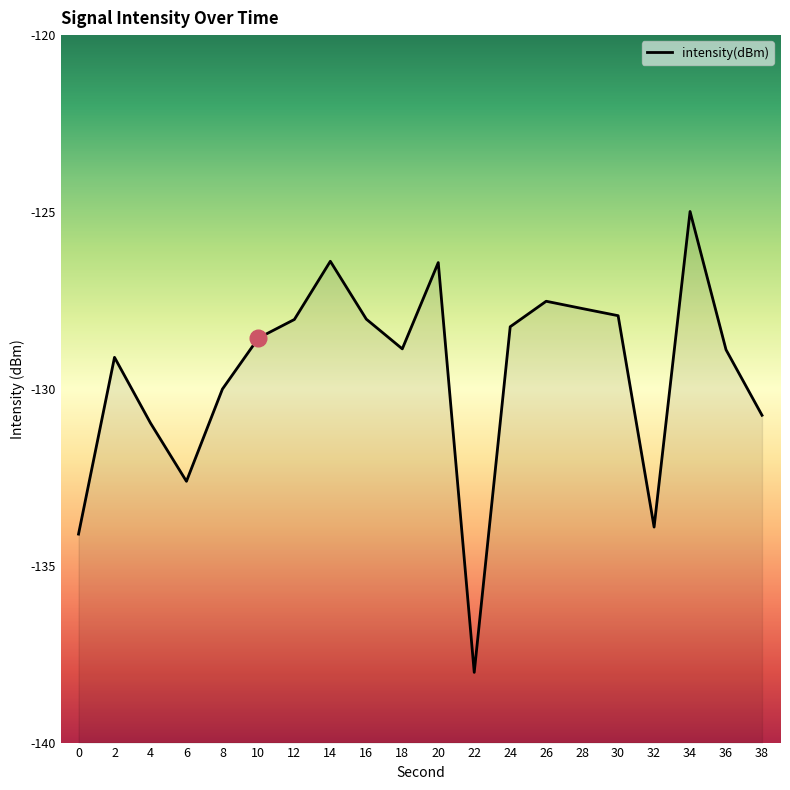

What is the sum of the values at 8 and 4?

-261.0